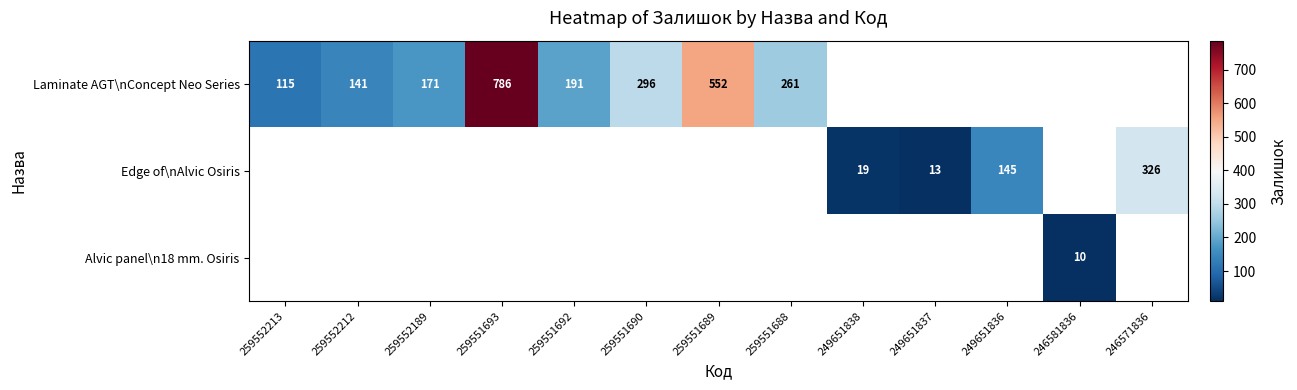

Between 259551688 and 246571836, which is larger?

246571836